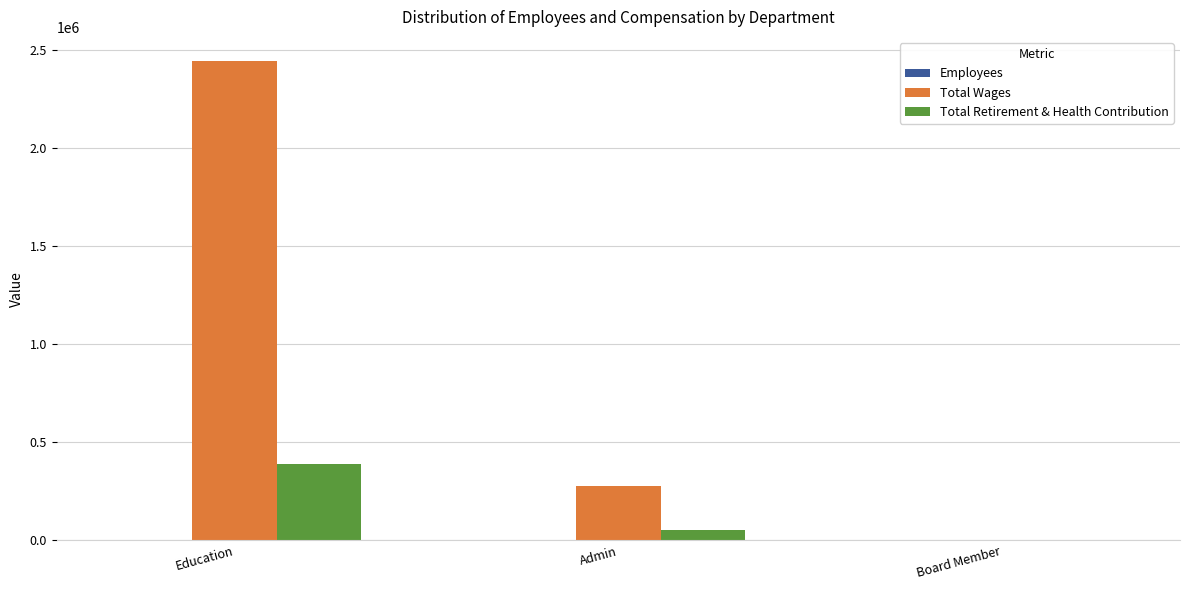

Between Admin and Board Member, which series saw the biggest shift?

Total Wages